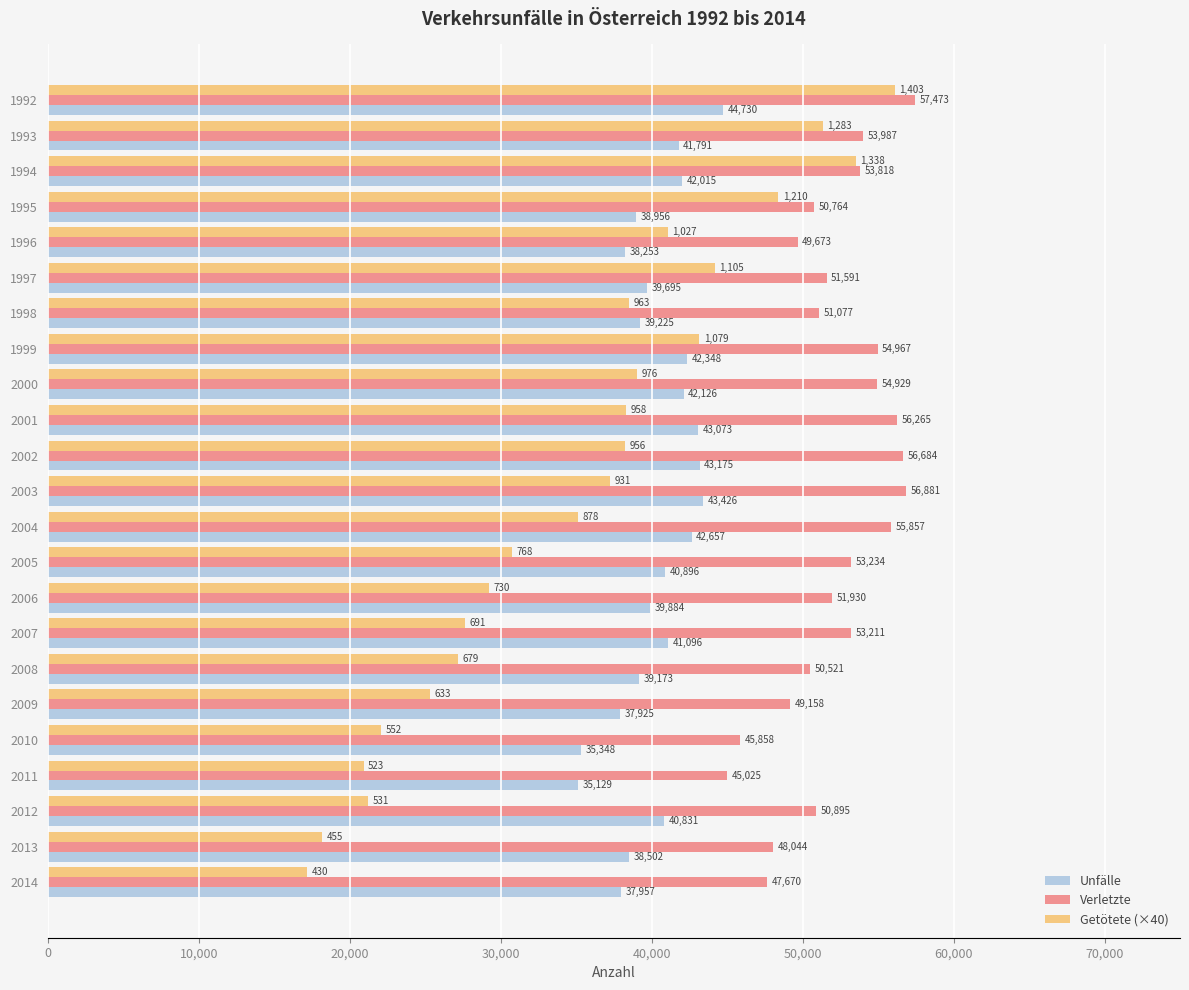

Which series has the largest total across all categories?

Verletzte